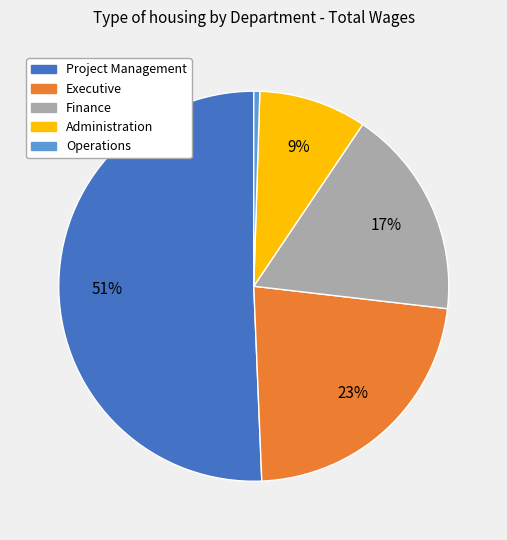

Rank the categories by value from highest to lowest.

Project Management, Executive, Finance, Administration, Operations